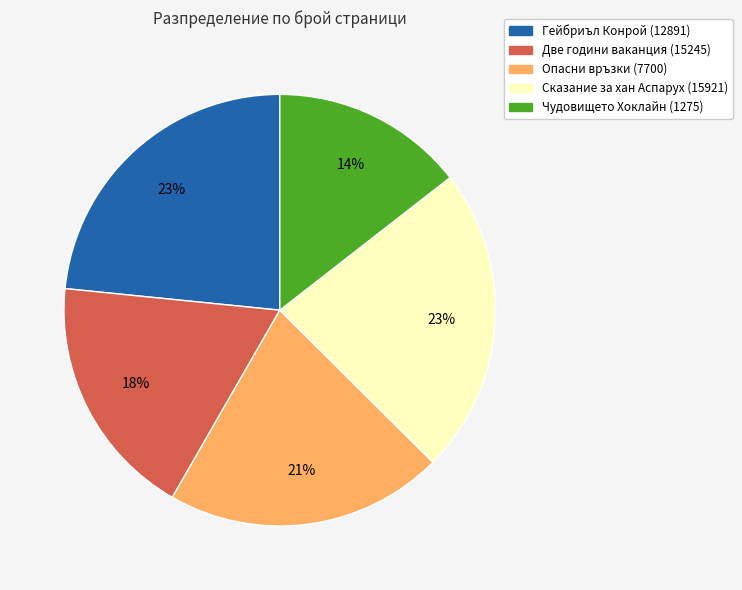

Which slice is the smallest?

Чудовището Хоклайн (1275)